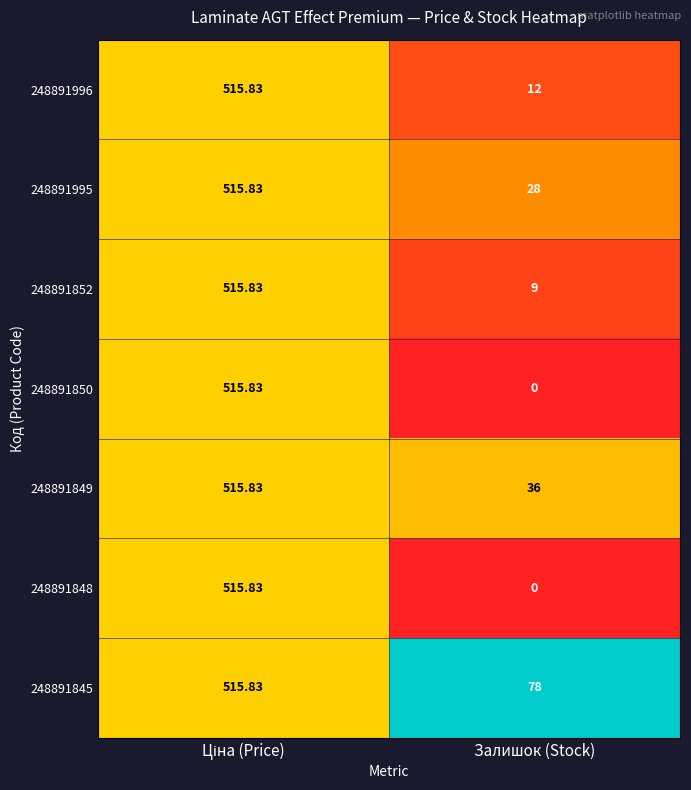

At which label does 248891849 reach its minimum?

Залишок (Stock)